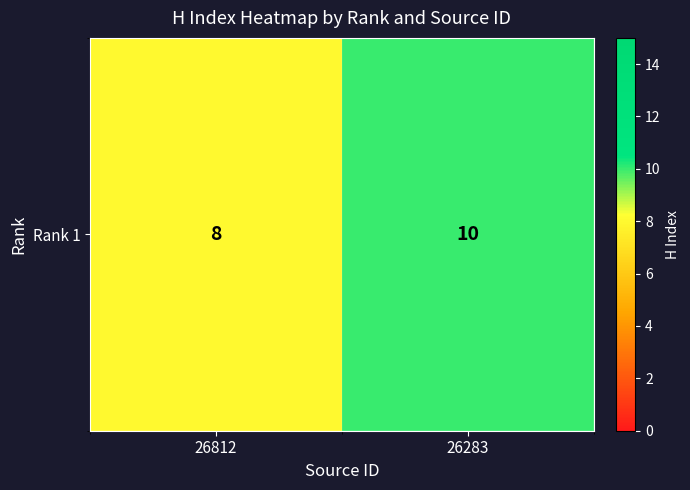

The chart shows a value of 8 at 26812. True or false?

True